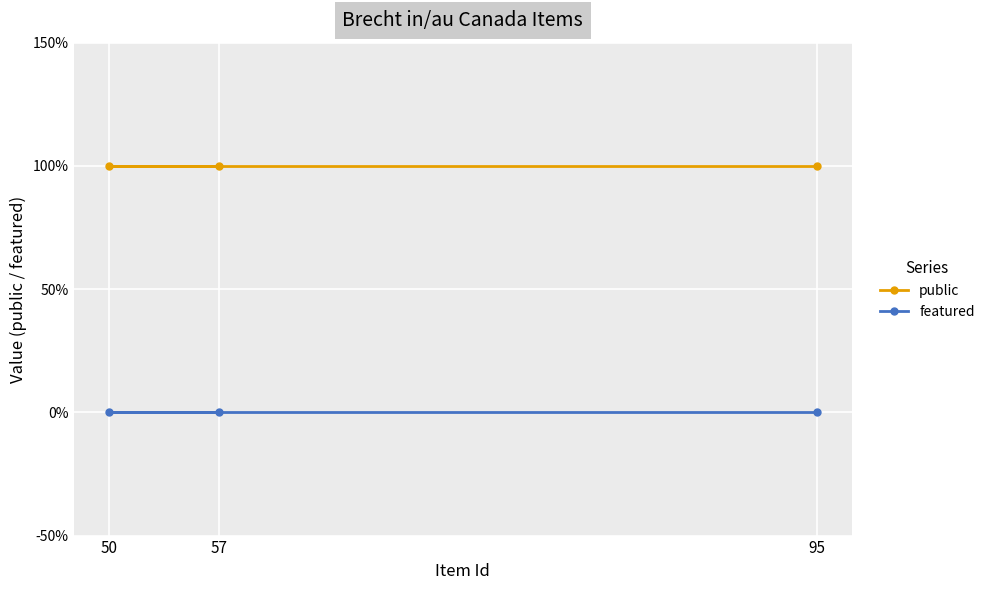

Which has a higher value, 50 or 95?

50